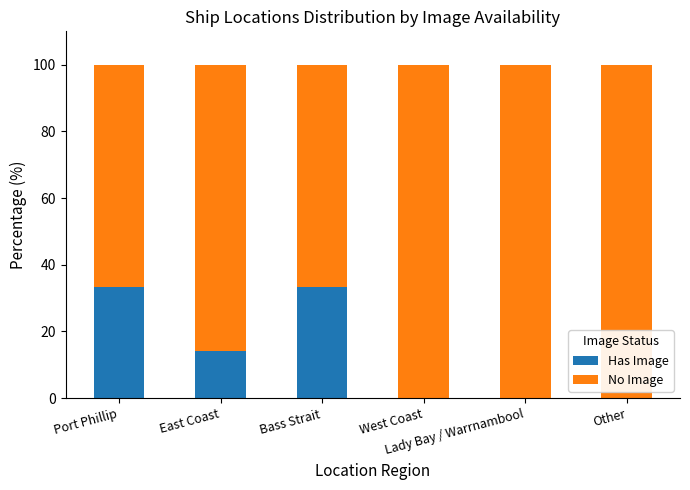

What is the maximum value for Has Image?

33.3